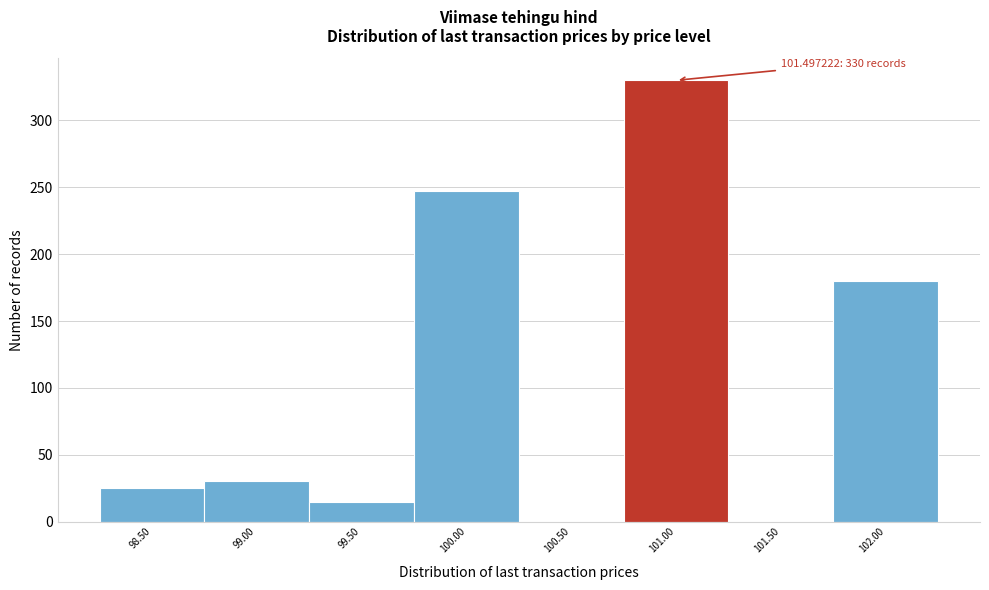

Reading right to left, list all the values displayed in this chart.

102.00=180	101.50=0	101.00=330	100.50=0	100.00=247	99.50=15	99.00=30	98.50=25